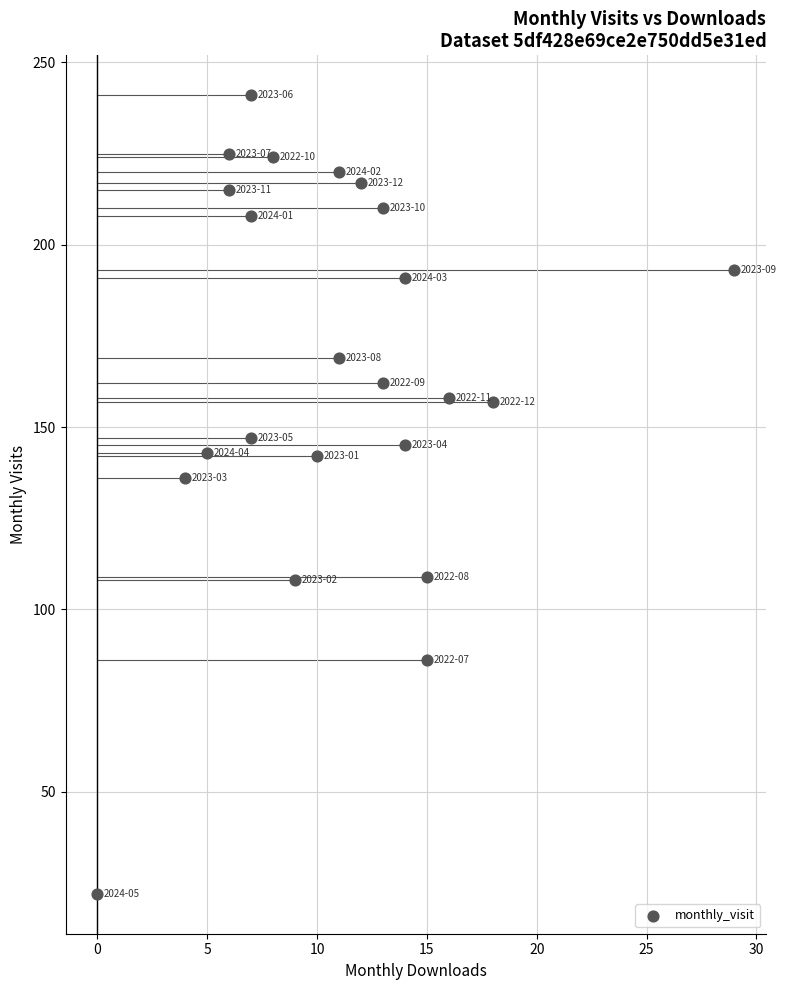

What Y value in the scatter plot is closest to 131?

136